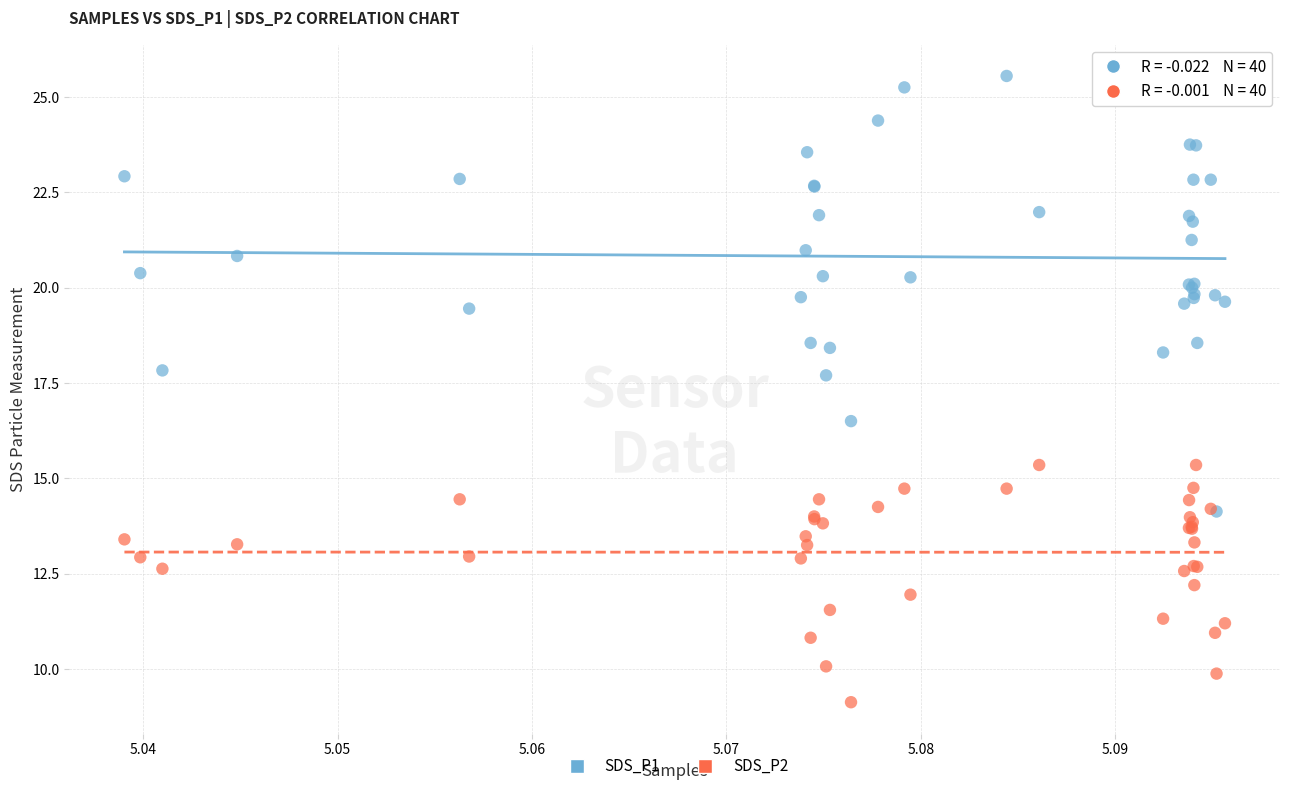

What are all the series names shown in the legend?

SDS_P1, SDS_P2